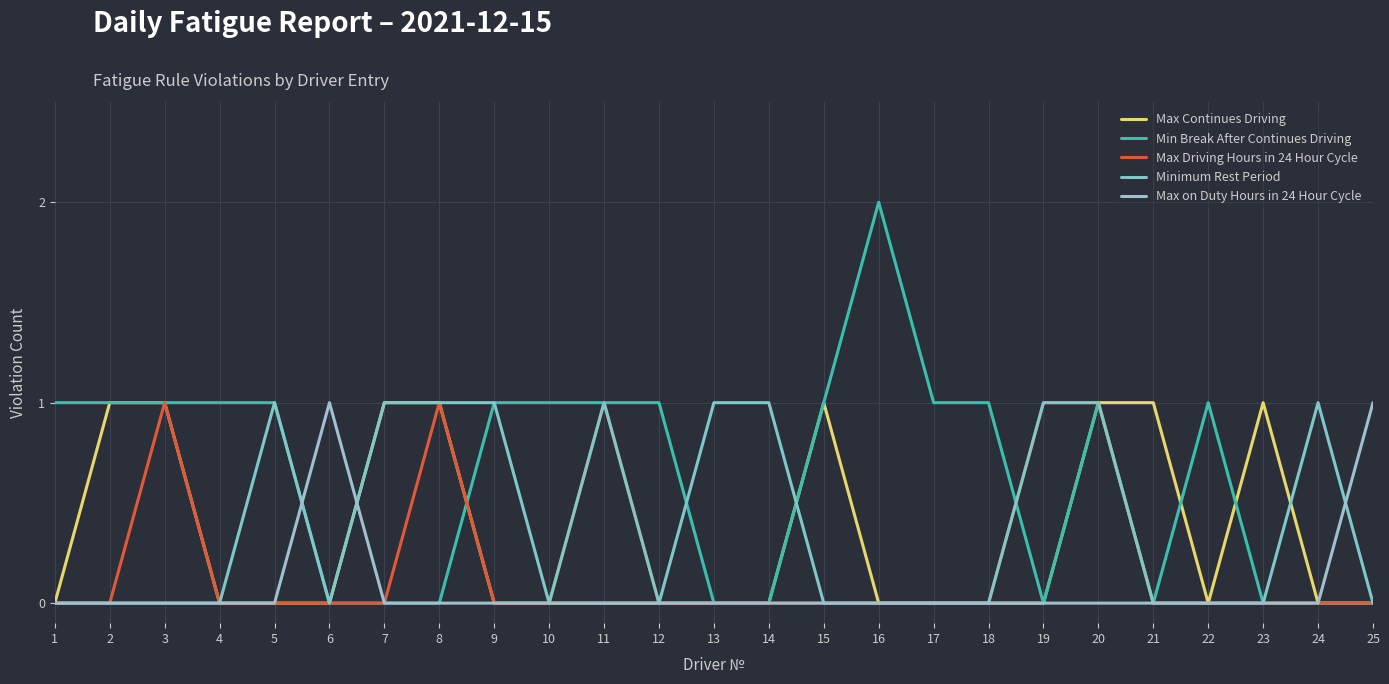

What is the sum of all Max Driving Hours in 24 Hour Cycle values?

5